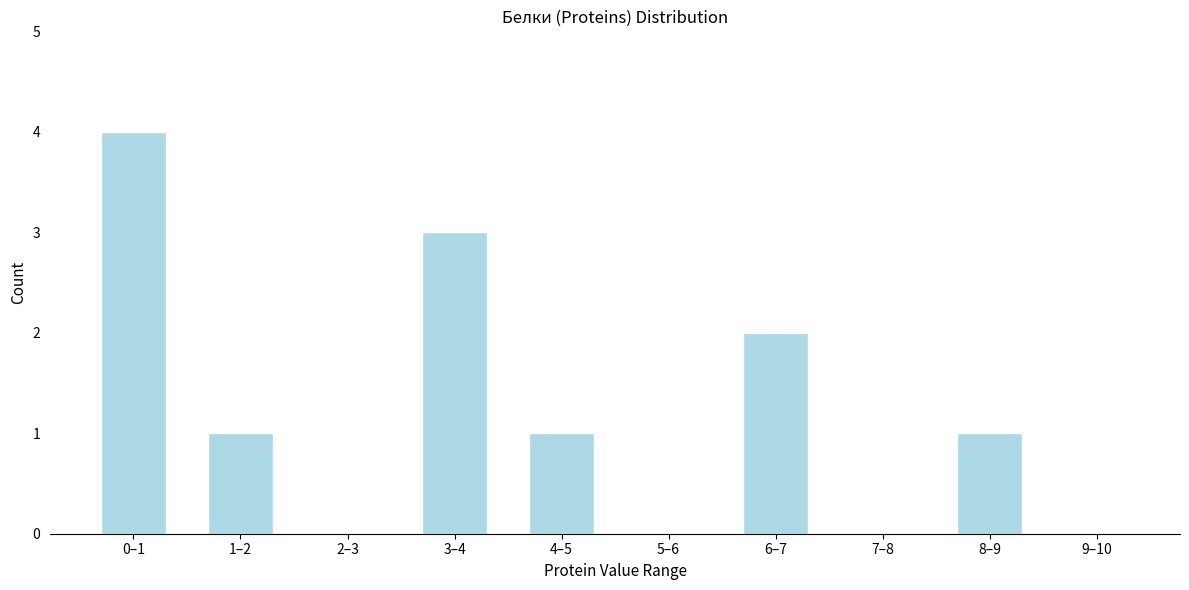

Reading left to right, what are all the values shown in this chart?

0–1=4	1–2=1	2–3=0	3–4=3	4–5=1	5–6=0	6–7=2	7–8=0	8–9=1	9–10=0